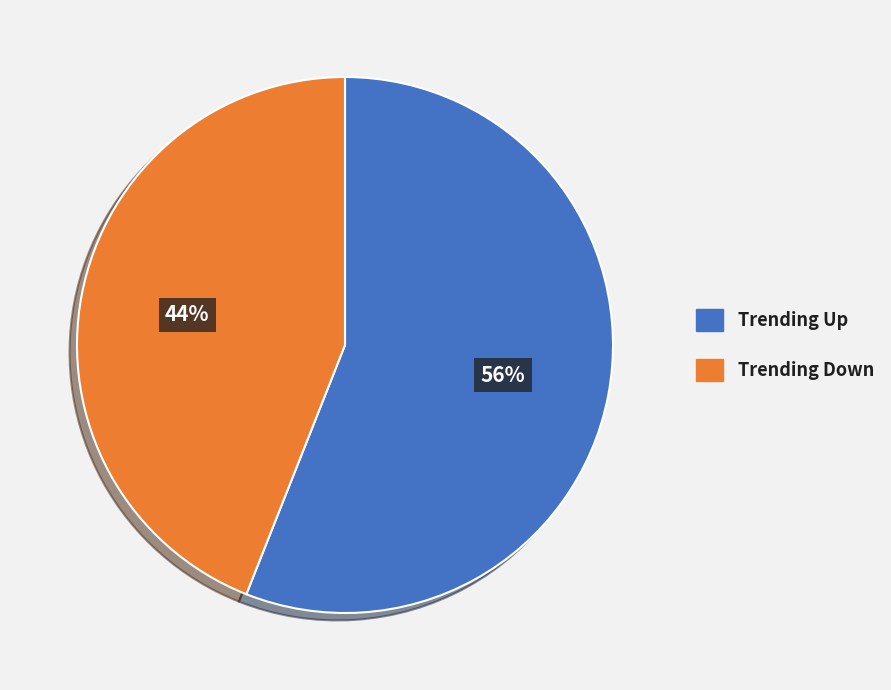

Does any single category account for the majority?

Yes